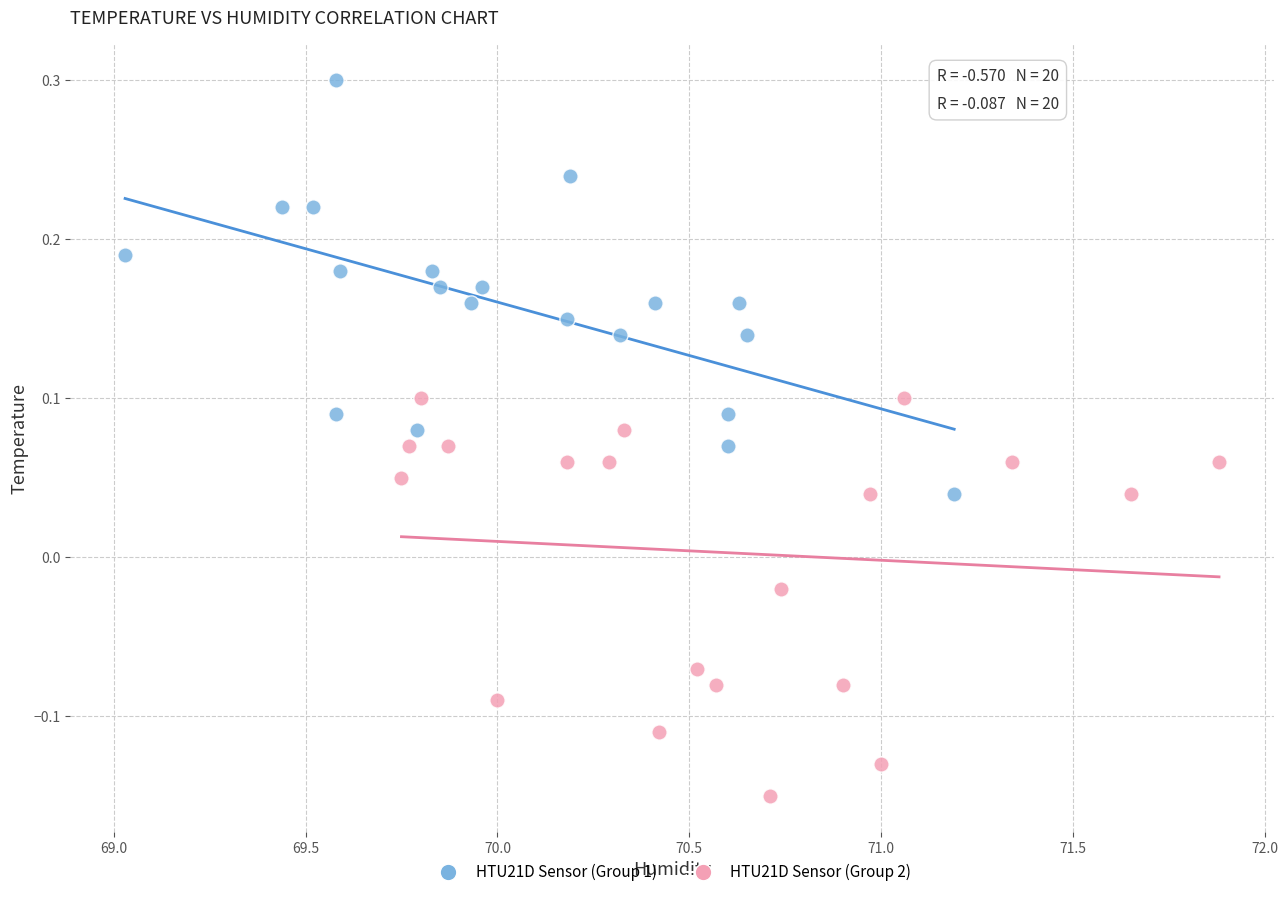

Which series contains the lowest Y value?

HTU21D Sensor (Group 2)